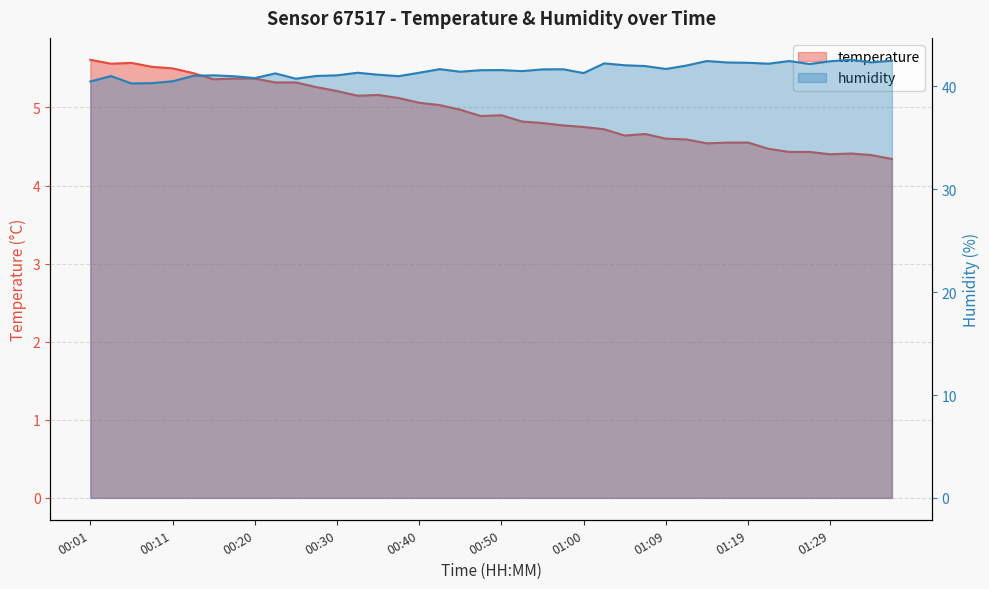

At which category does temperature reach its first local valley?

00:03